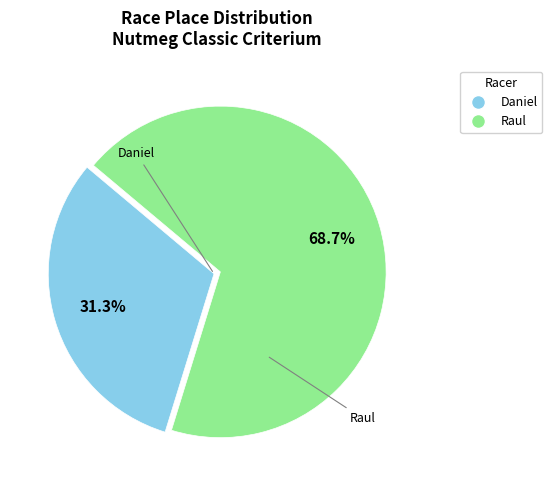

Is the sum of Raul and Daniel greater than half?

Yes